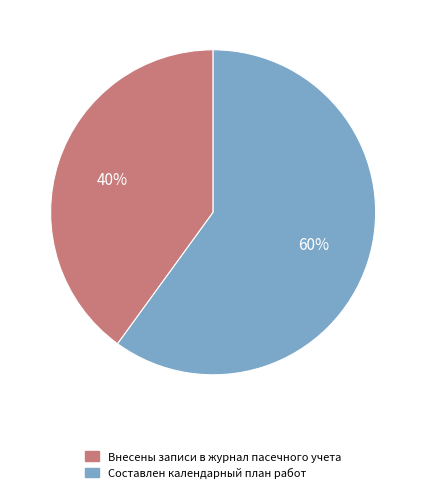

To the nearest percent, what is the average slice percentage?

50%